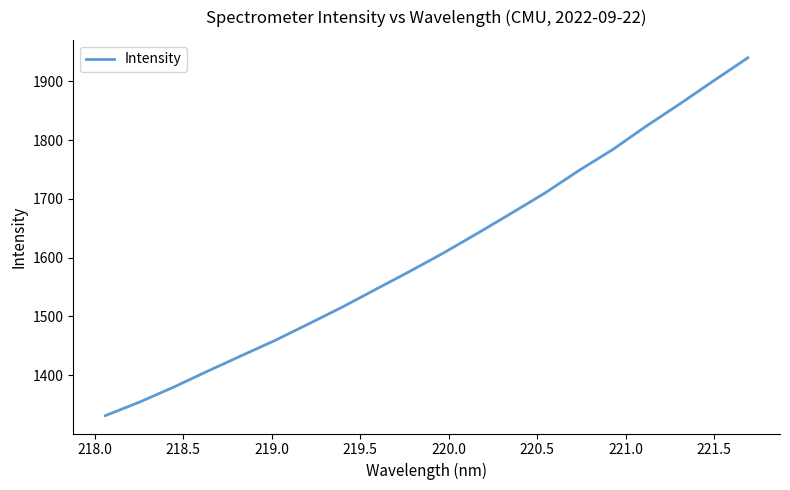

What is the sum of all values?

32184.7